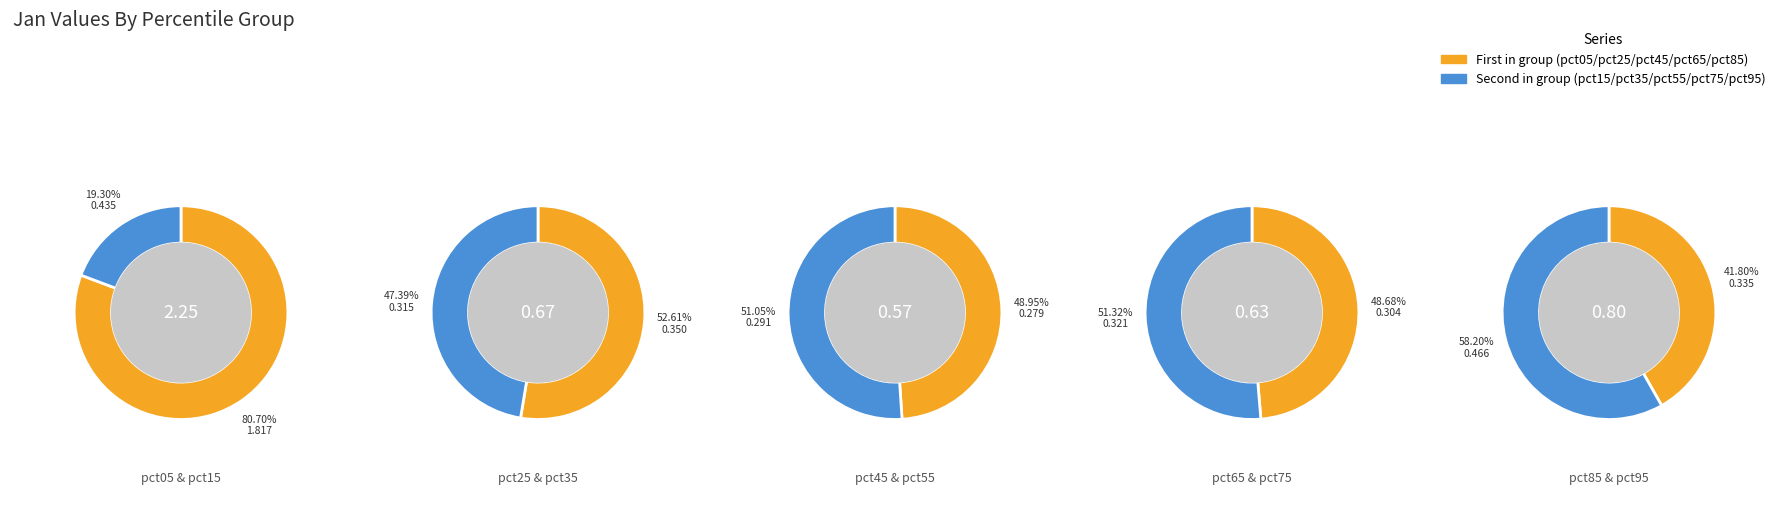

Combined, what portion of the pie is pct05 and pct55?

42.9%